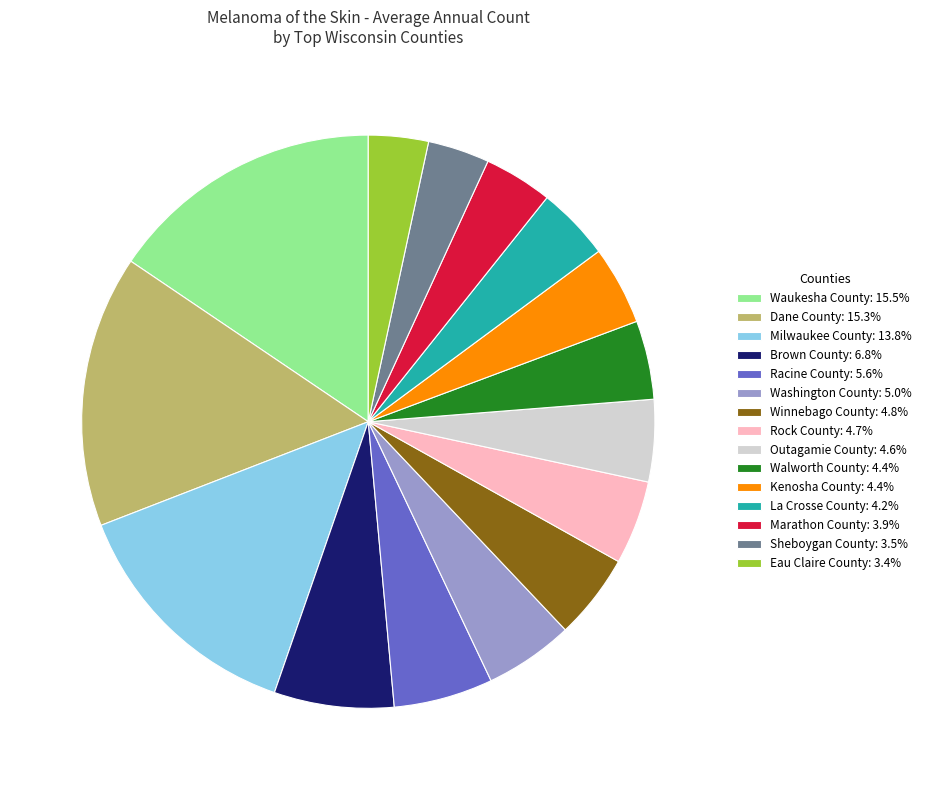

Combined, do Rock County: 4.7% and Washington County: 5.0% account for over 50%?

No